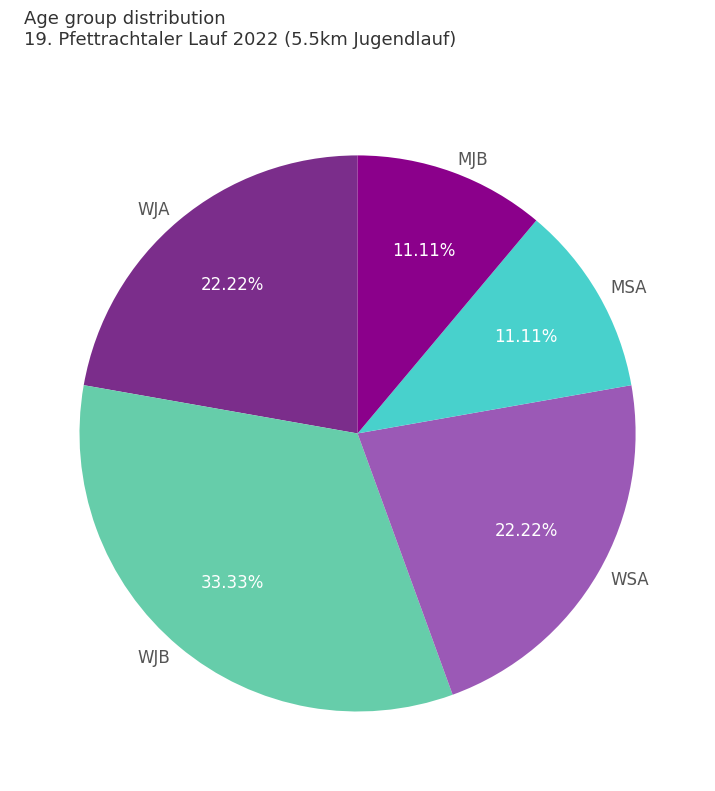

Which slice is the largest?

WJB